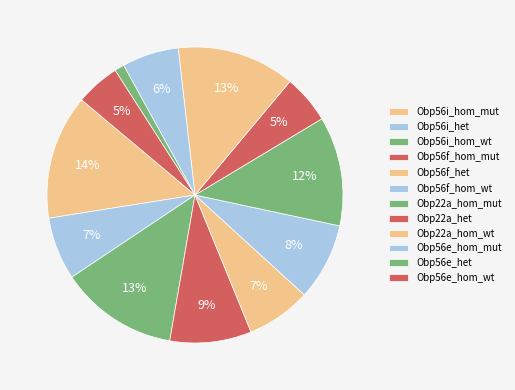

Is it true that Obp56e_hom_wt is 1% of the pie?

False